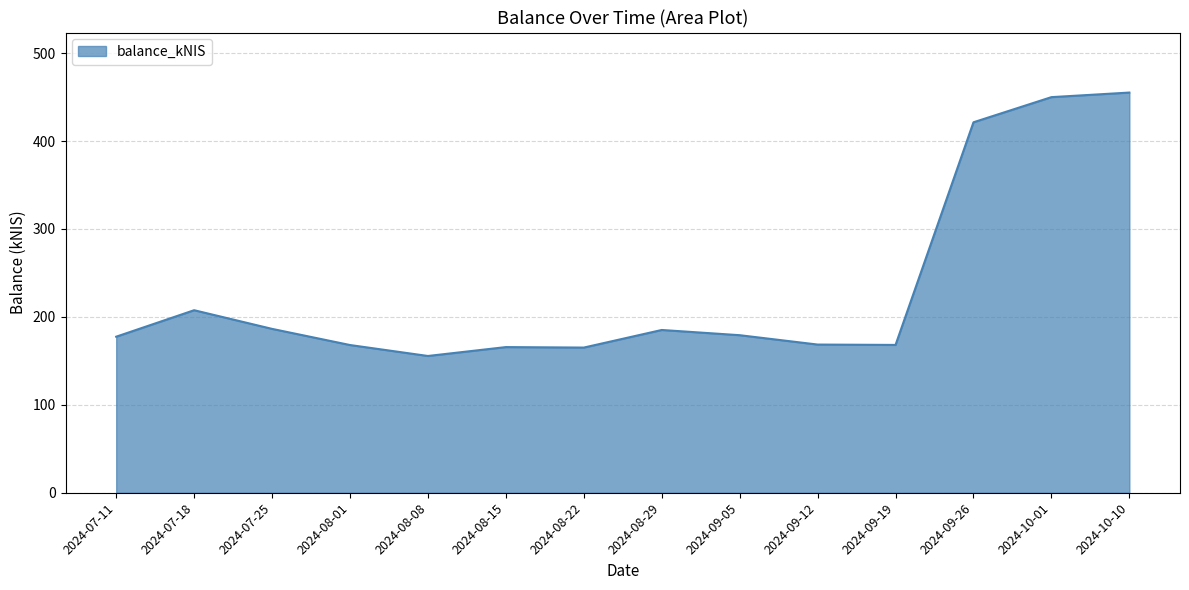

What is the maximum value shown in the chart?

455.1